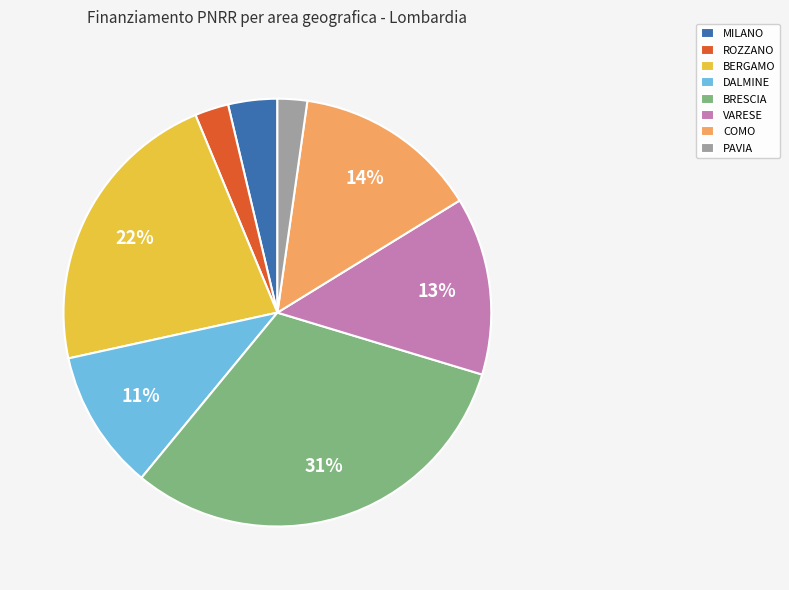

Which slice is the largest?

BRESCIA